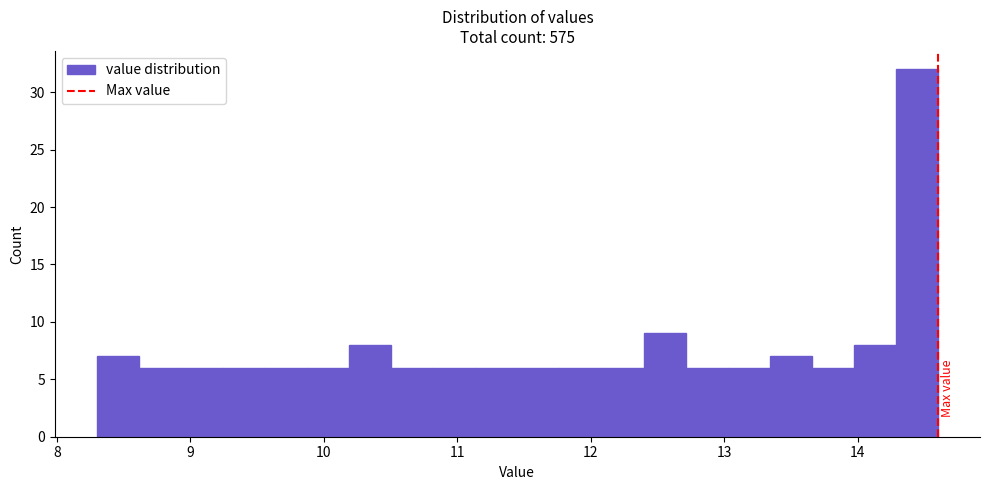

Around what value on the x-axis is the tallest bar? Give the approximate position of its centre, as read against the axis.

14.4